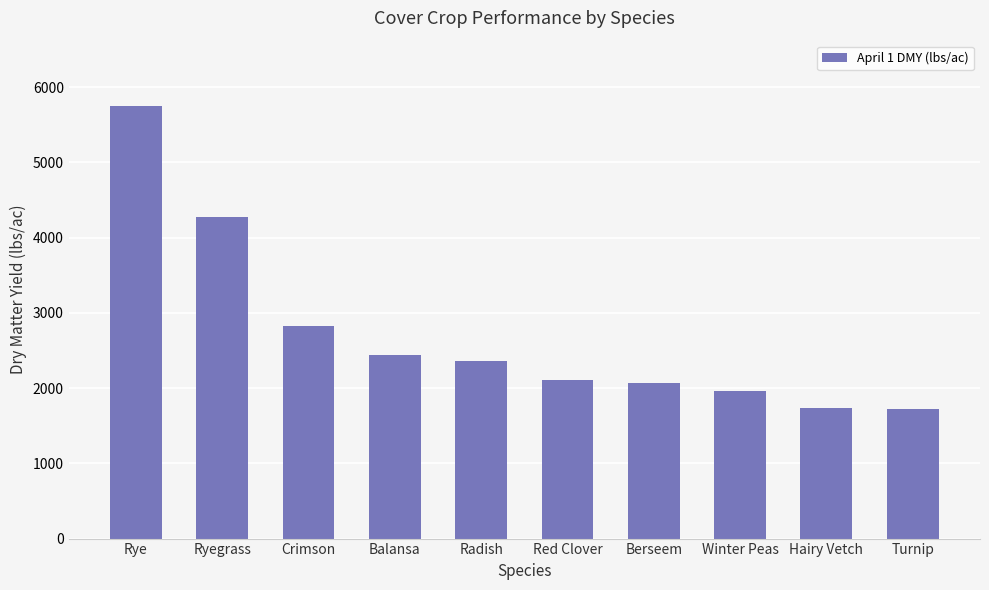

Which has a higher value, Radish or Ryegrass?

Ryegrass